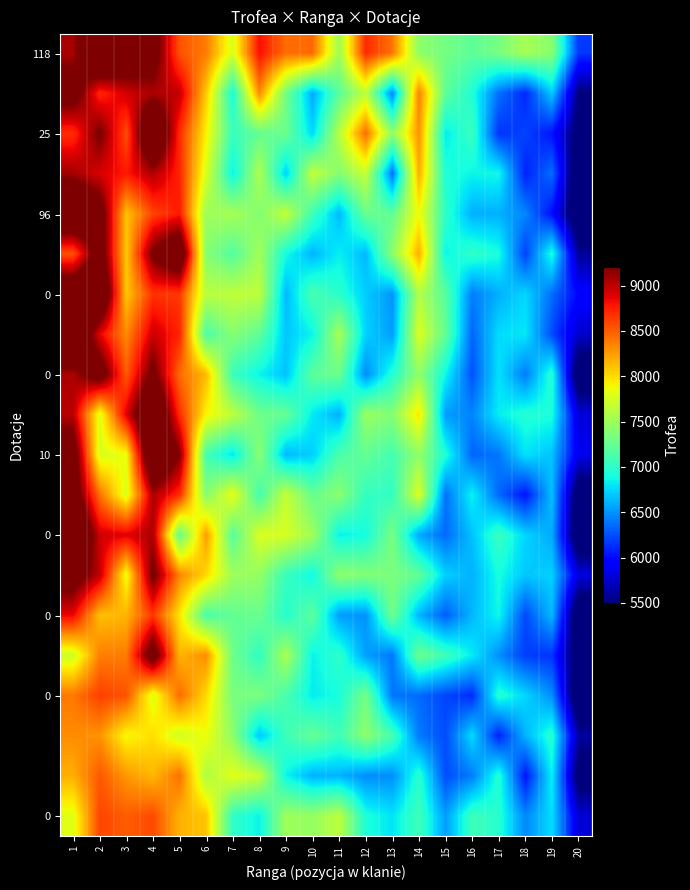

How many data points does each series have?

20